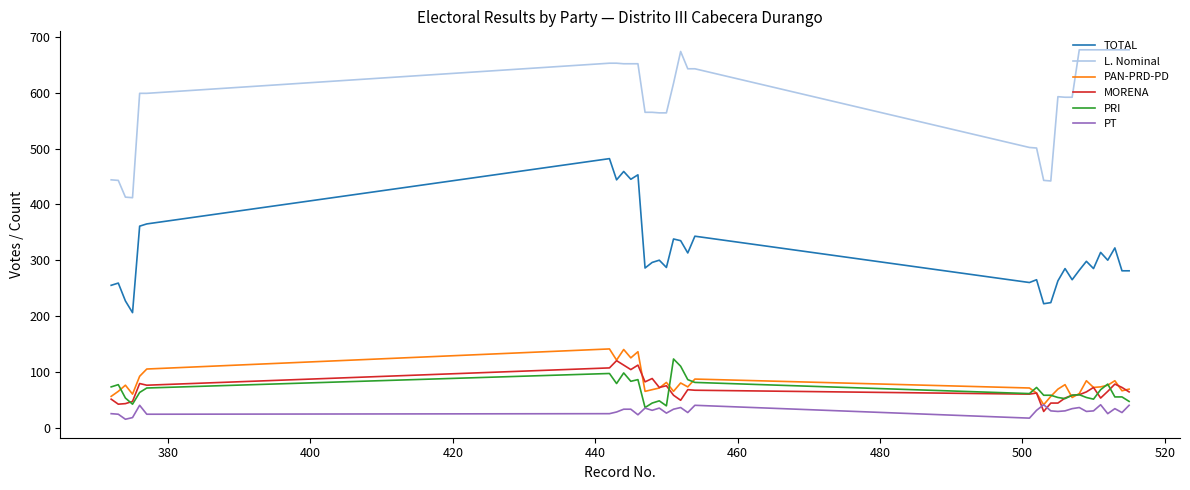

Which series has the largest total across all categories?

L. Nominal